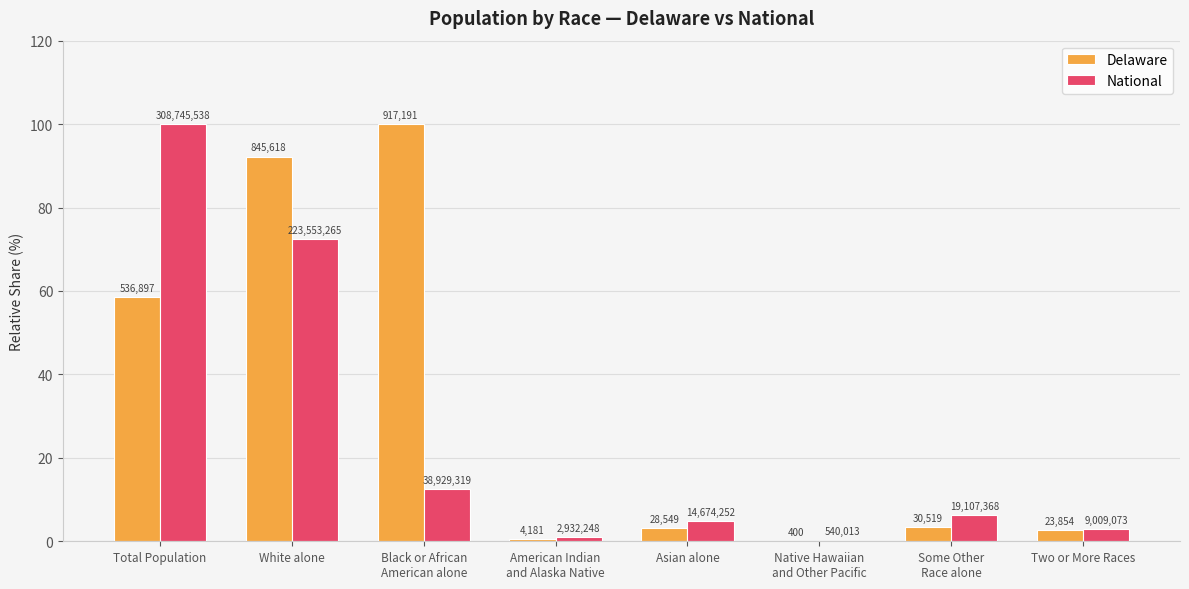

What are all the series names shown in the legend?

Delaware, National